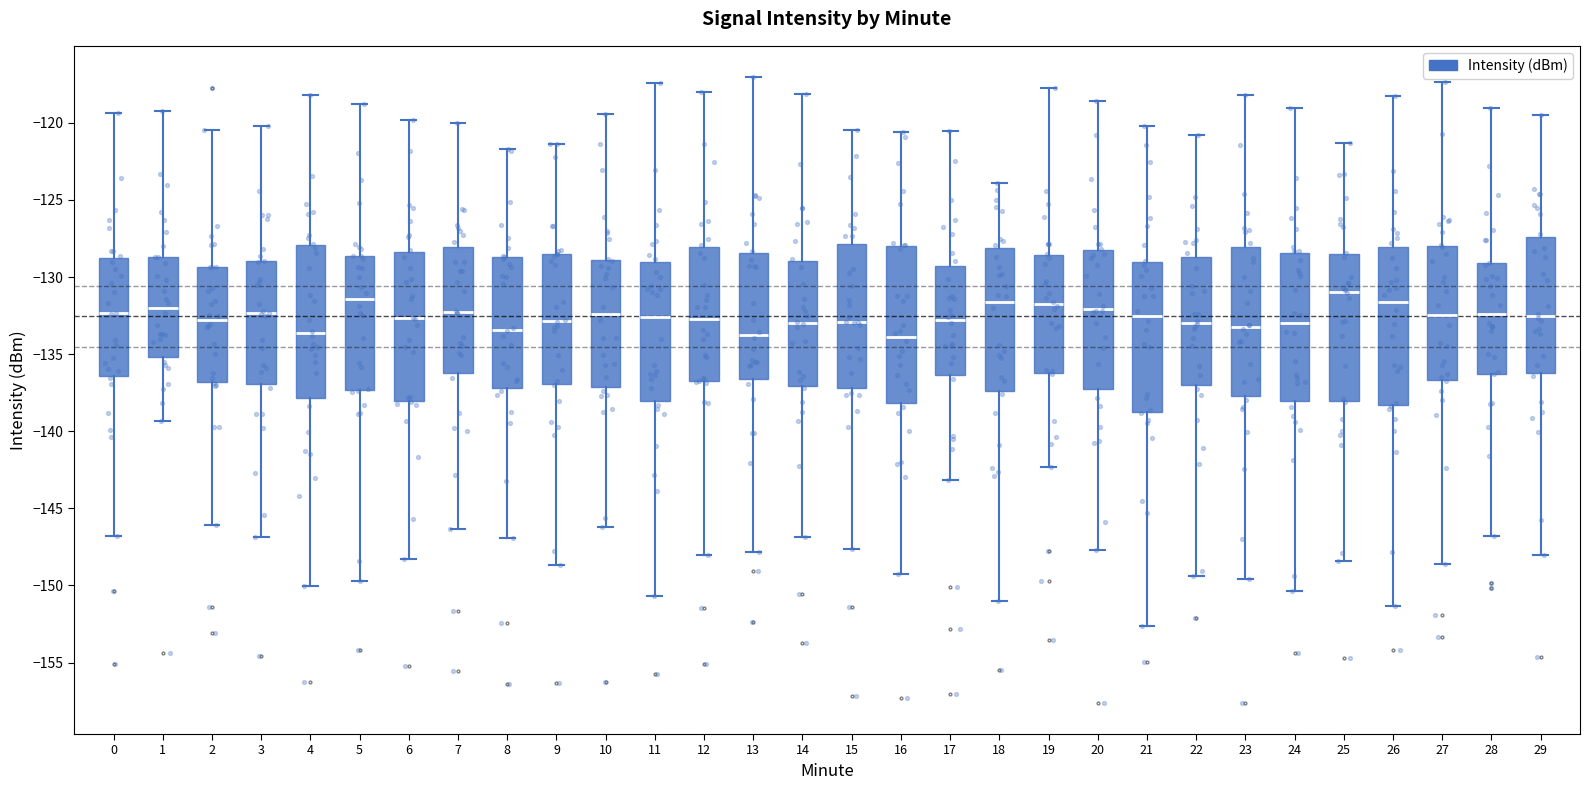

Where does the upper whisker of the box at x = 13 end on the y-axis? The values are not printed on the chart, so give them approximately, as read against the axis.

-117.0